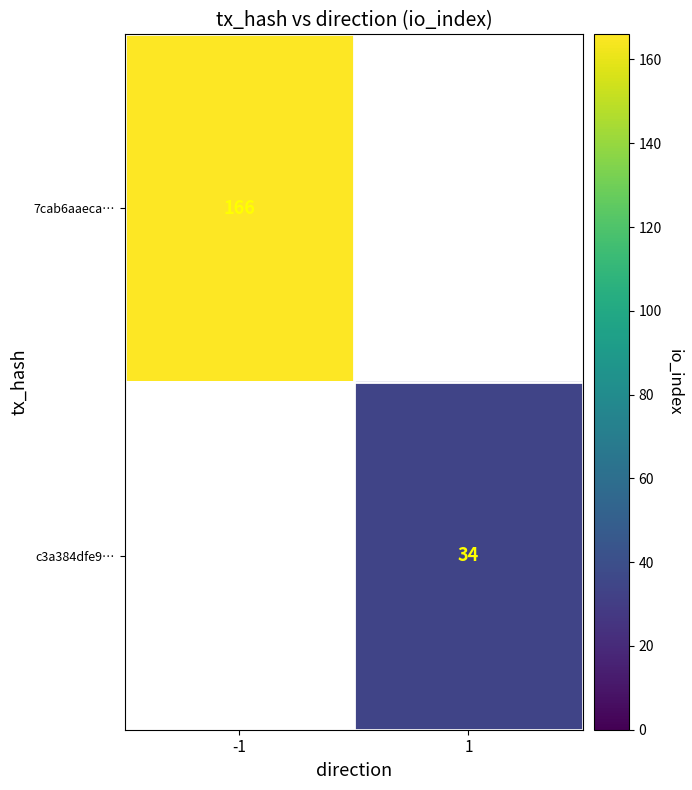

True or false: 7cab6aaeca… has a value of 250 at -1.

False